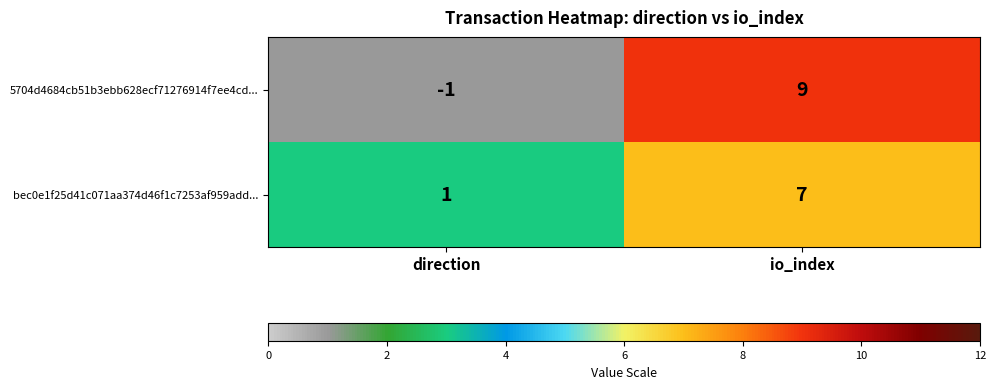

Reading left to right, what are all the values shown in this chart?

5704d4684cb51b3ebb628ecf71276914f7ee4cd...: direction=-1	io_index=9
bec0e1f25d41c071aa374d46f1c7253af959add...: direction=1	io_index=7